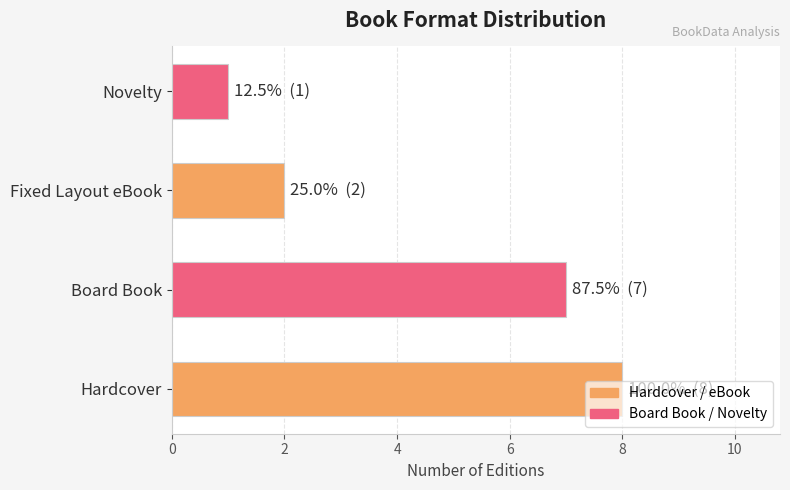

True or false: the data shows 1 at Novelty.

True